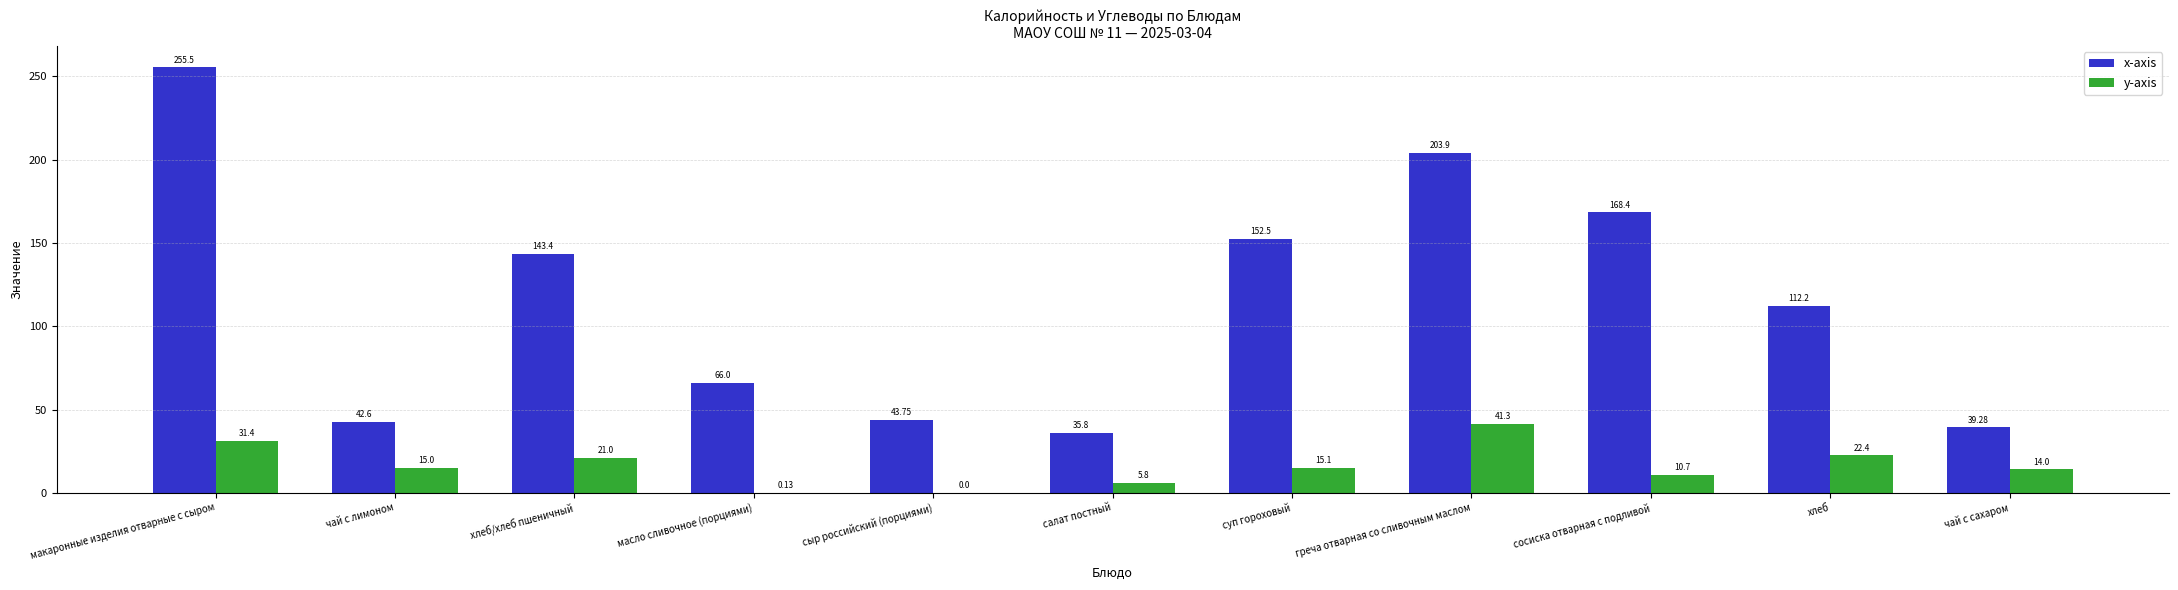

At which label is x-axis closest to 145?

хлеб/хлеб пшеничный